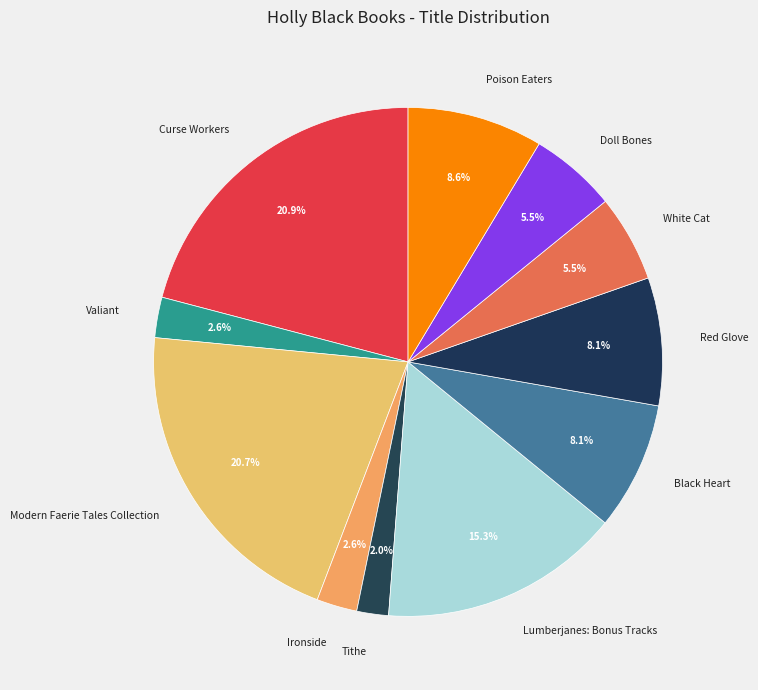

The Doll Bones slice represents 1% of the pie. True or false?

False